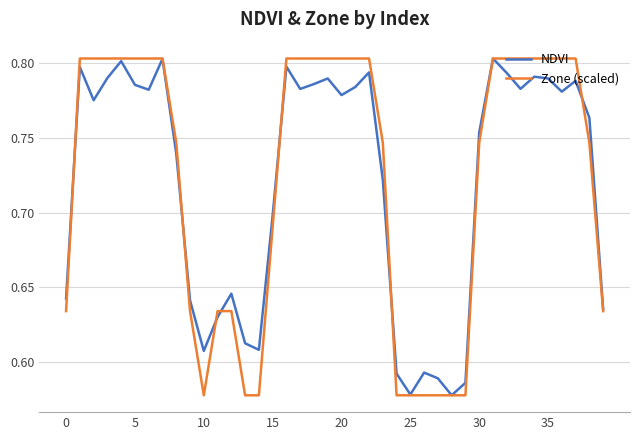

What is the label of the 25th point from the right?

15